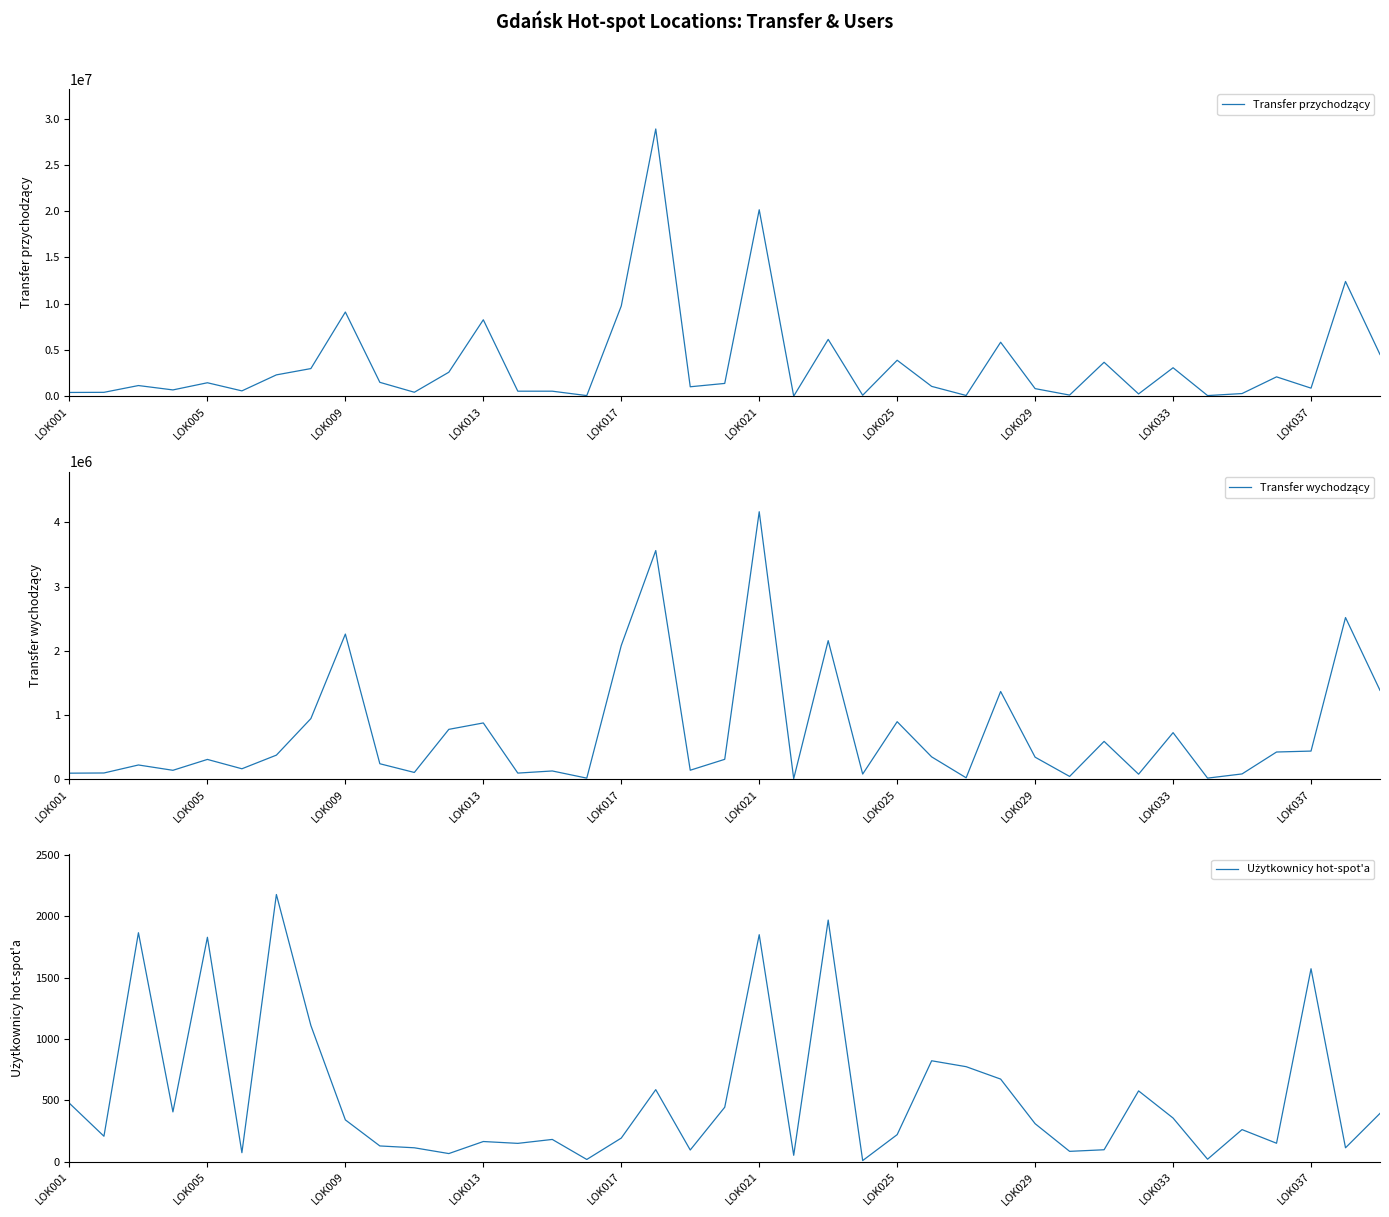

The Użytkownicy hot-spot'a series shows 1758 at LOK029. True or false?

False